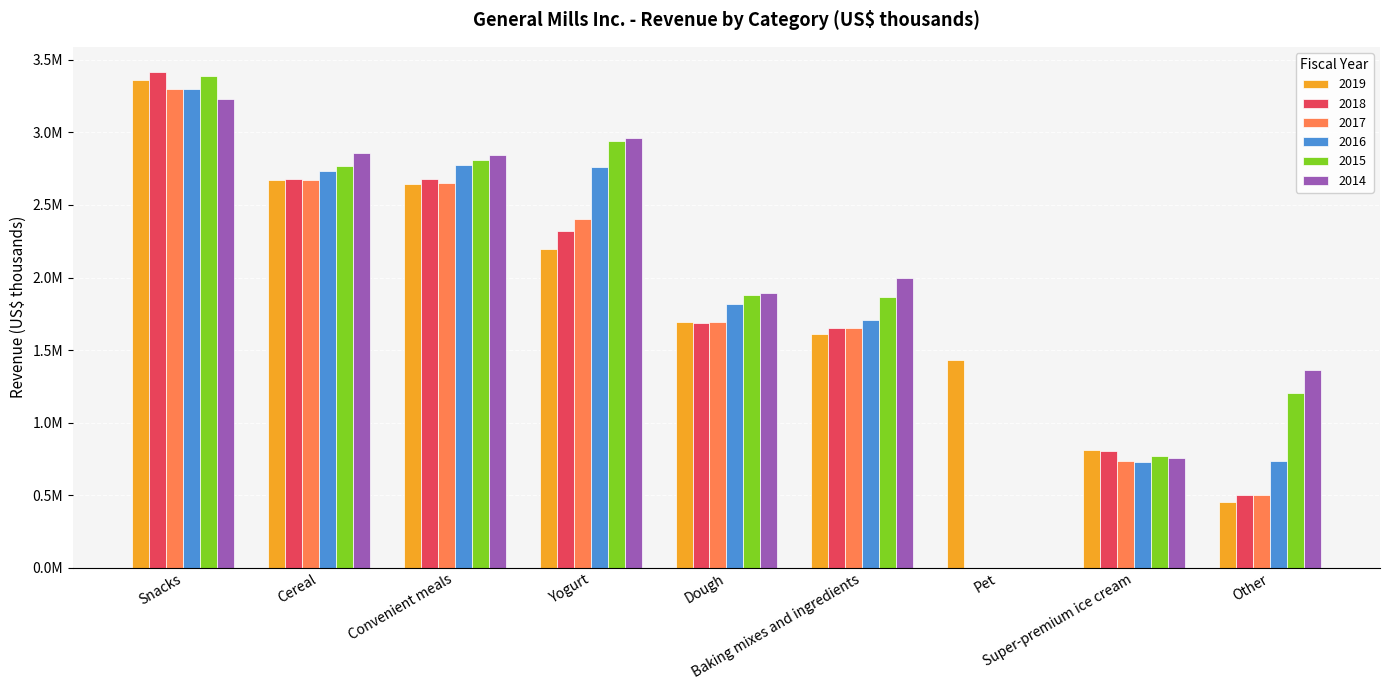

Is the value of 2015 at Yogurt greater than the value of 2014 at Other?

Yes